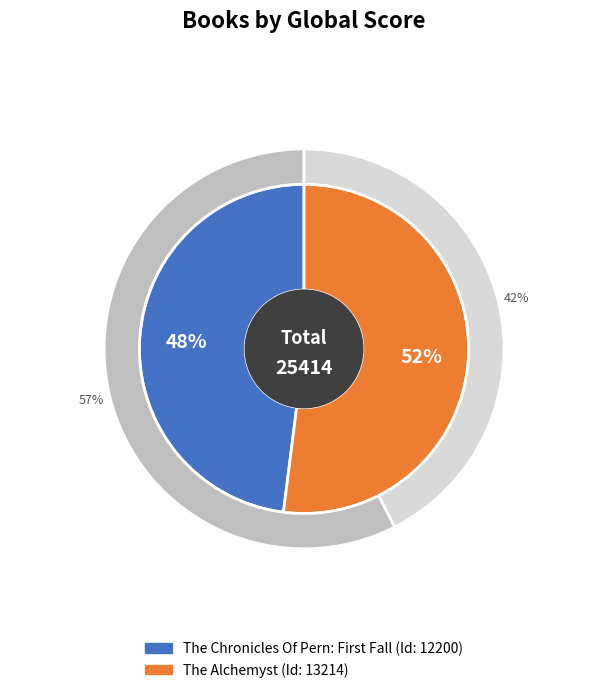

The The Alchemyst slice represents 52% of the pie. True or false?

True